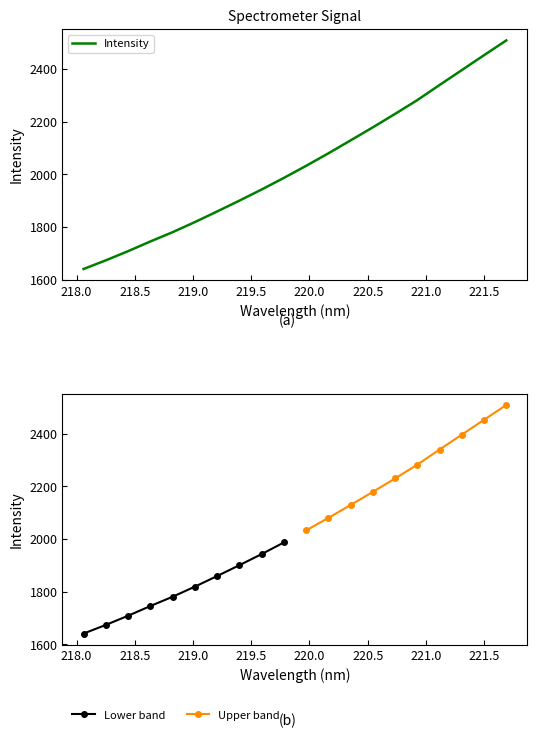

Rank the categories by value from highest to lowest.

221.6902, 221.4993, 221.3083, 221.1174, 220.9264, 220.7354, 220.5444, 220.3533, 220.1623, 219.9712, 219.7801, 219.589, 219.3979, 219.2067, 219.0156, 218.8244, 218.6332, 218.442, 218.2508, 218.0596